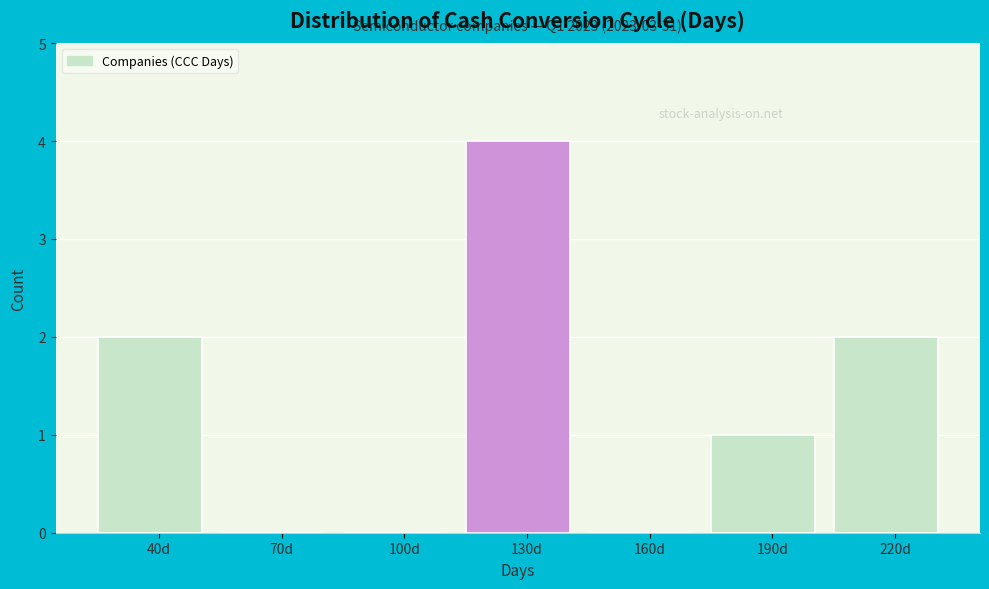

Reading left to right, what are all the values shown in this chart?

40d=2	70d=0	100d=0	130d=4	160d=0	190d=1	220d=2